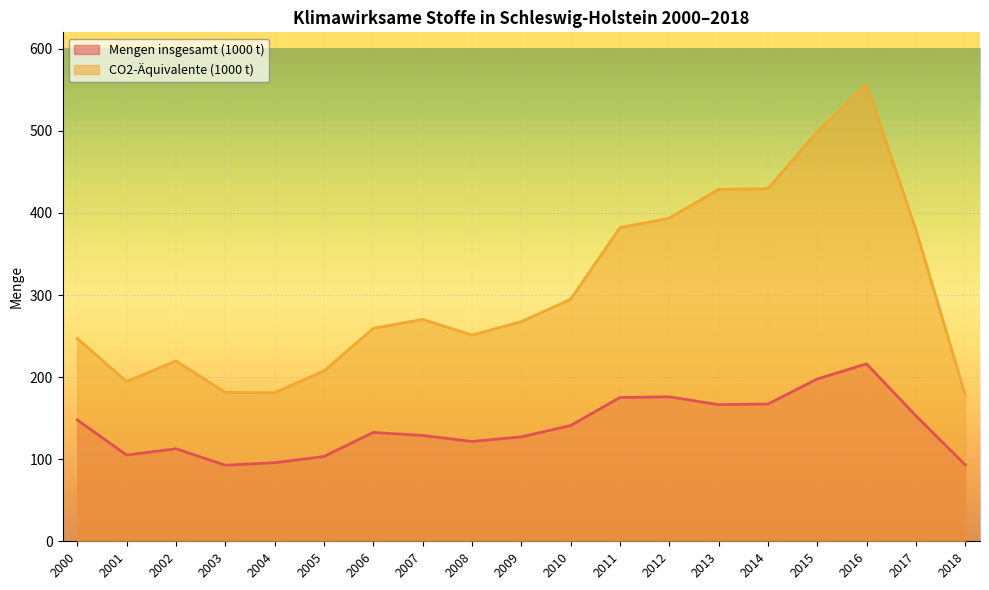

What is the difference between the CO2-Äquivalente (1000 t) values at 2005 and 2003?

26.2